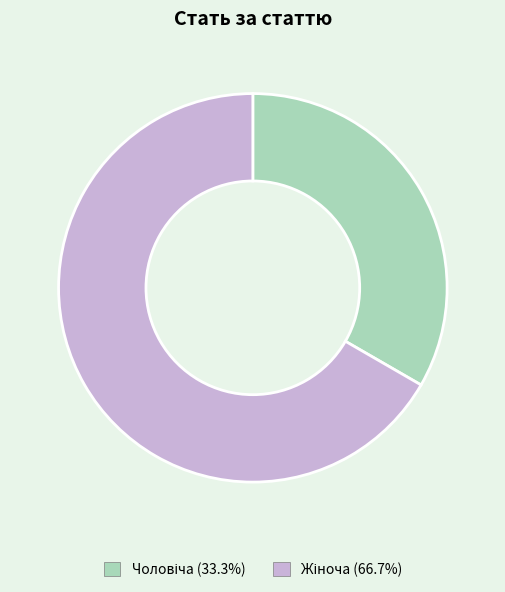

Does any single category account for the majority?

Yes